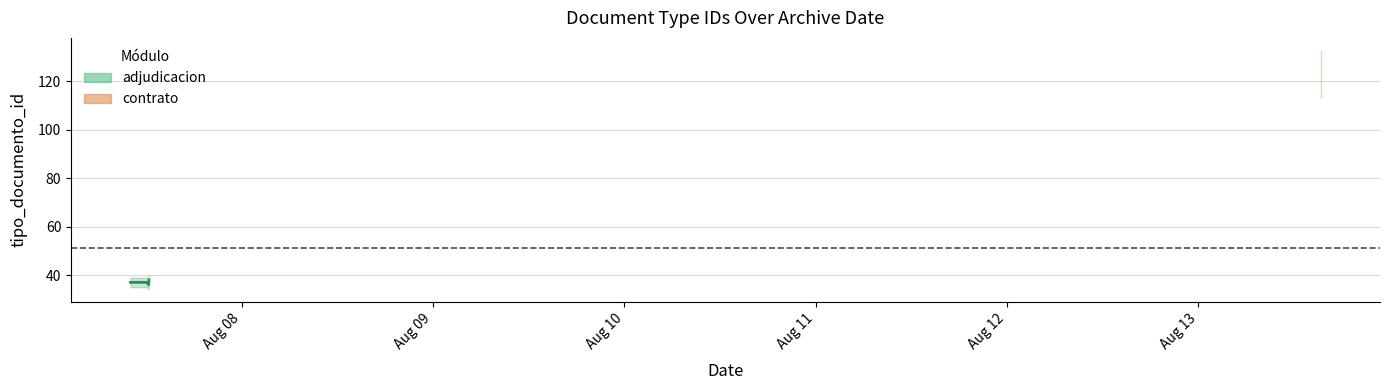

What is the average value?

37